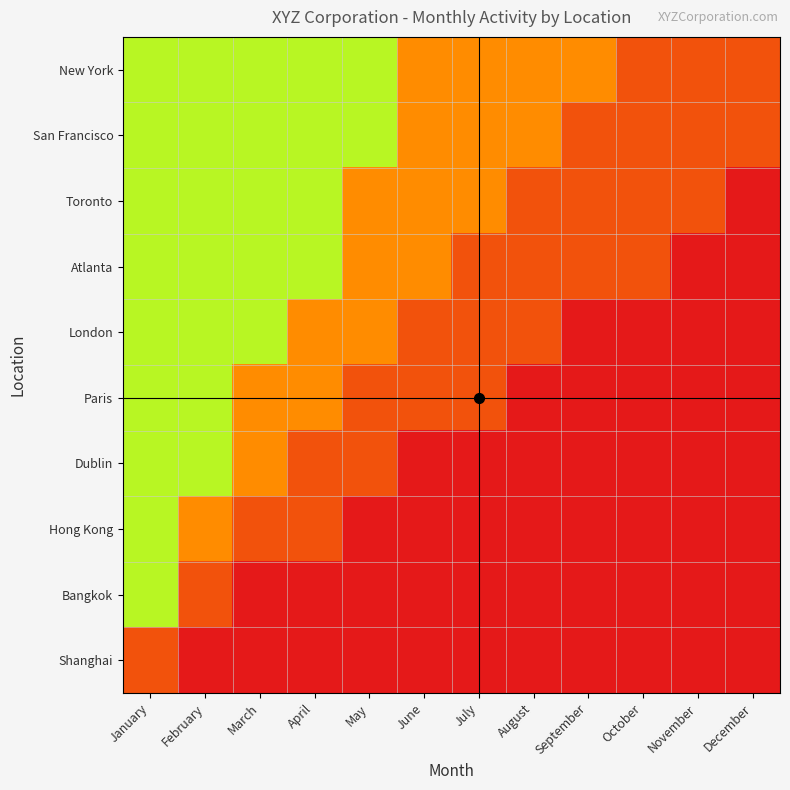

What is the spread (max minus min) of values at December?

0.3